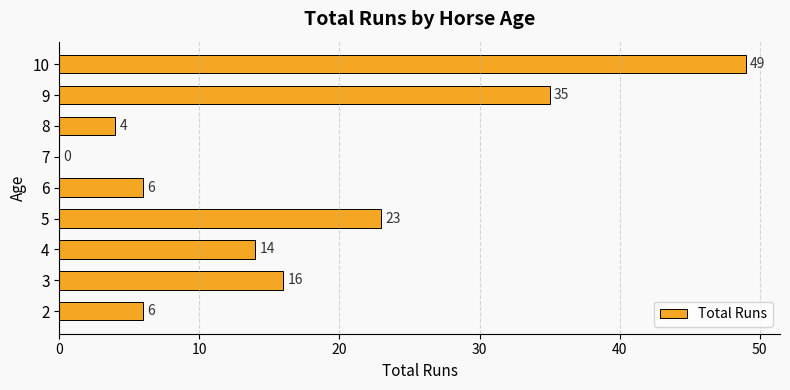

Reading top to bottom, list all the values displayed in this chart.

10=49	9=35	8=4	7=0	6=6	5=23	4=14	3=16	2=6